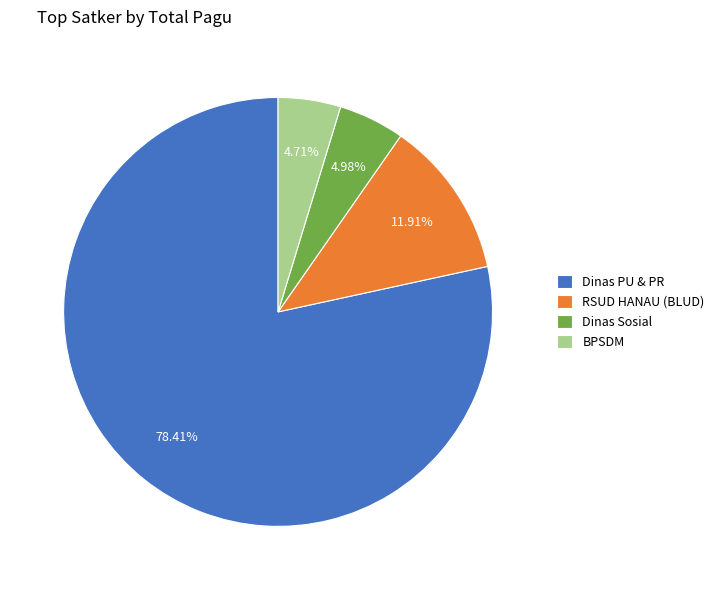

Combined, do BPSDM and RSUD HANAU (BLUD) account for over 50%?

No